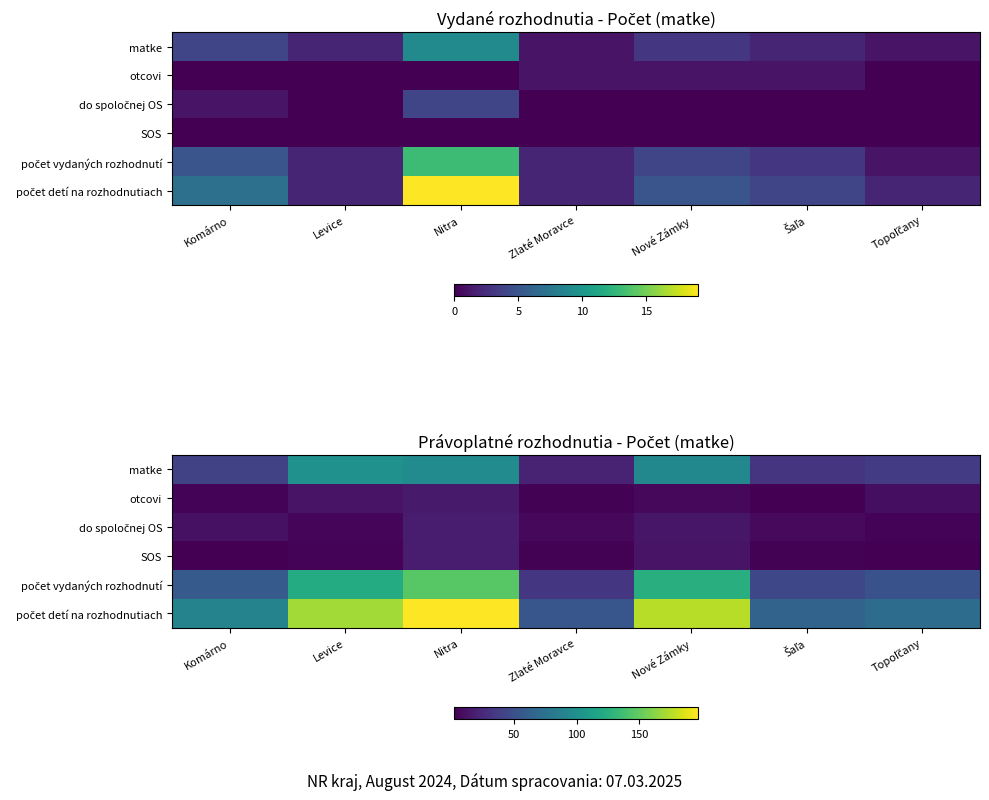

At which label is počet vydaných rozhodnutí closest to 89?

Komárno